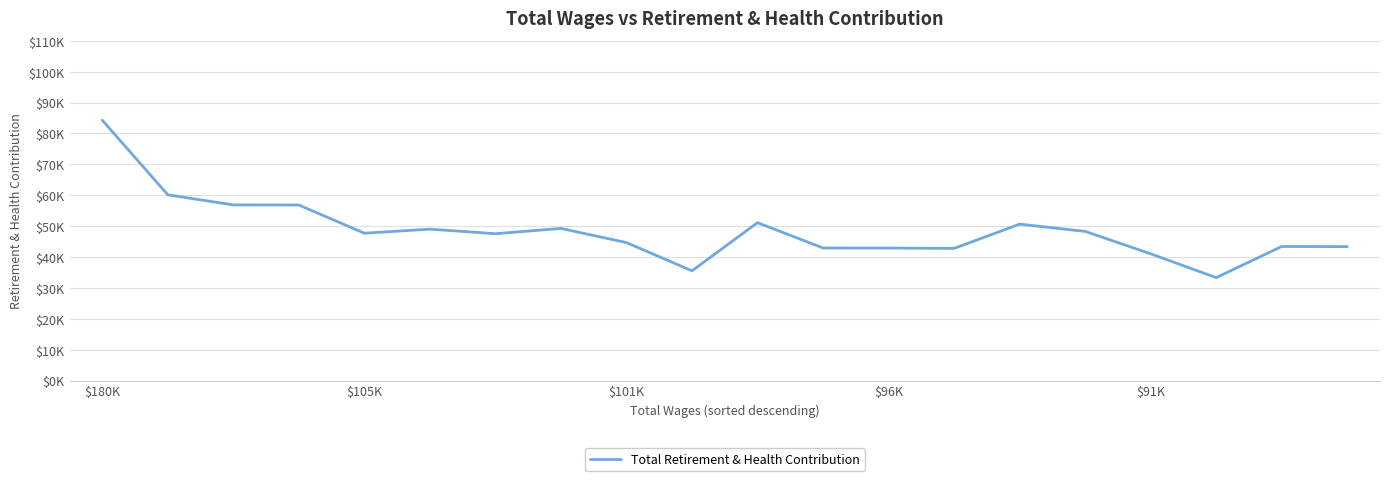

How many interior local valleys (lower than both neighbors) does the data have?

5